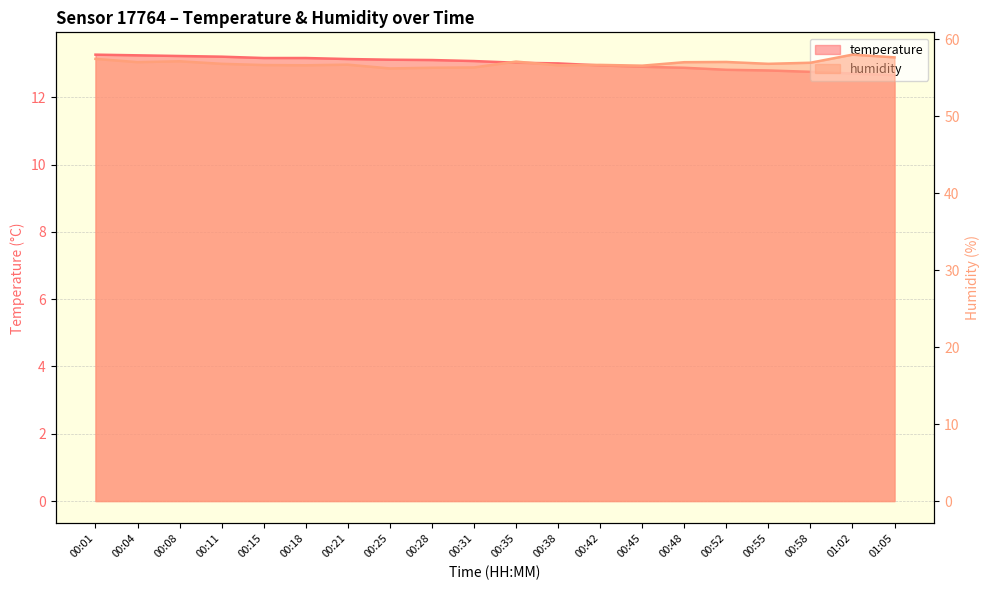

Between 00:04 and 00:18, which series saw the biggest shift?

humidity